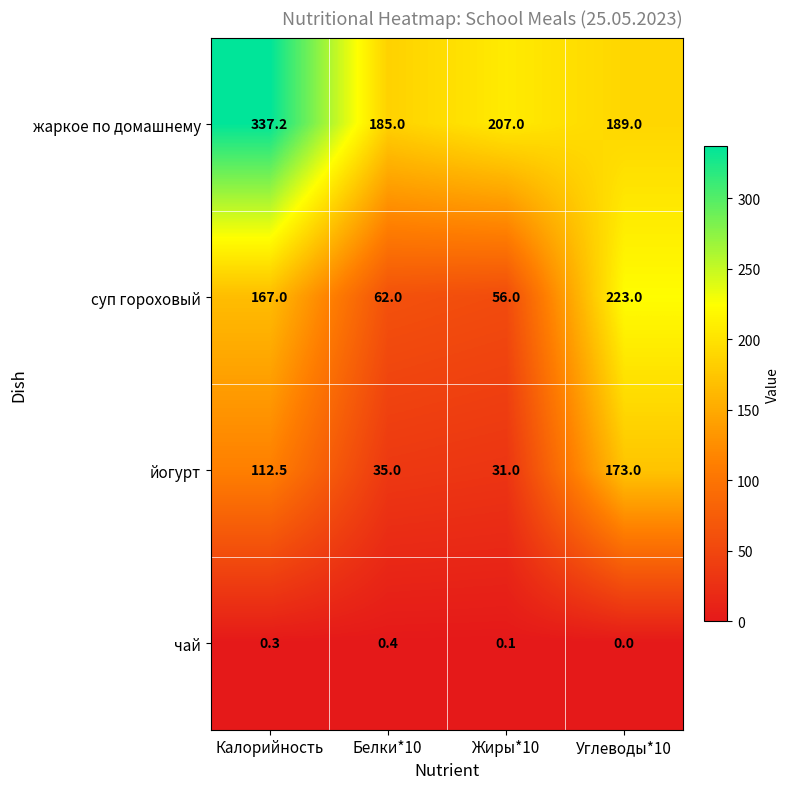

Between Калорийность and Жиры*10, which series saw the biggest shift?

жаркое по домашнему